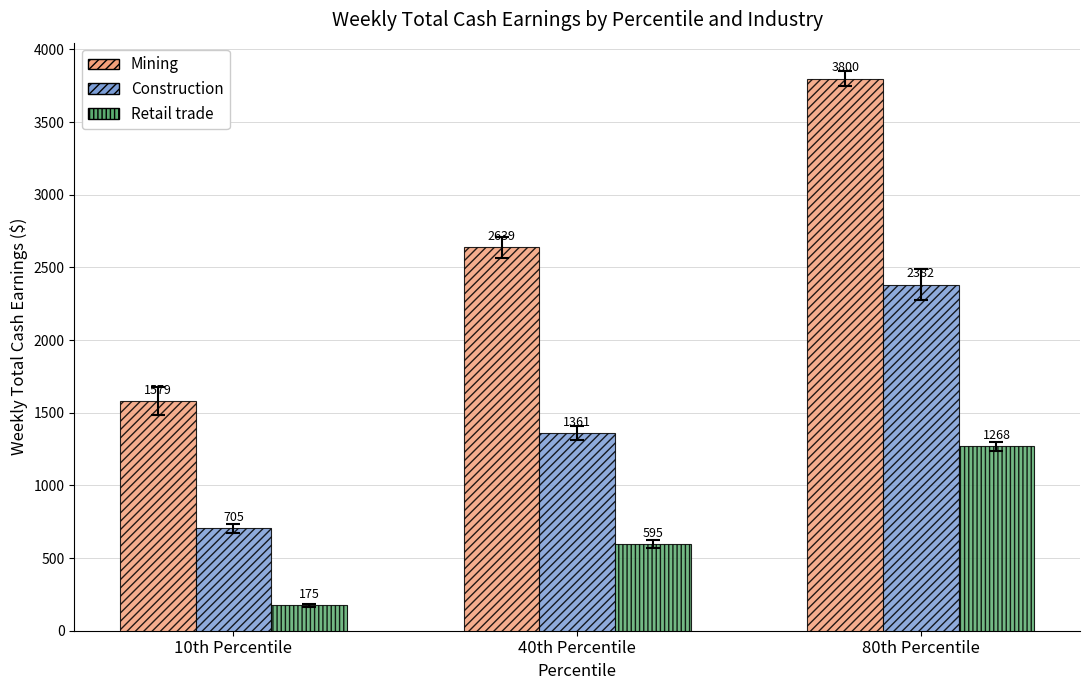

Which series has the largest total across all categories?

Mining